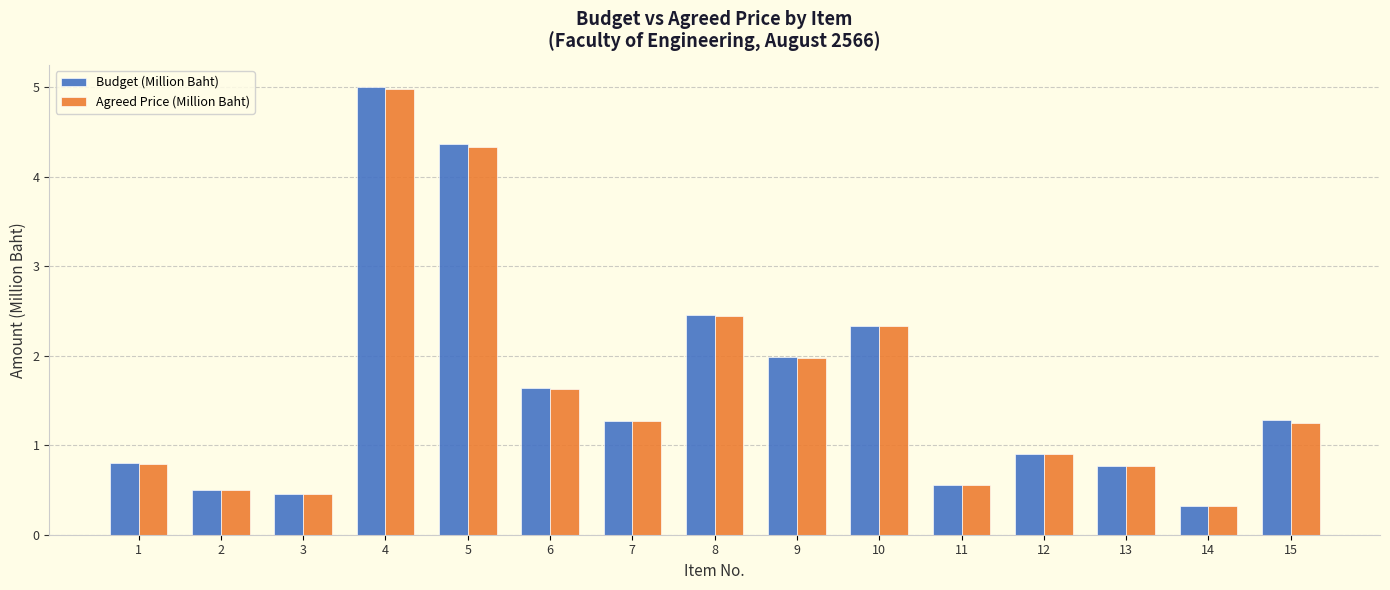

What is the sum of all Budget (Million Baht) values?

24.6